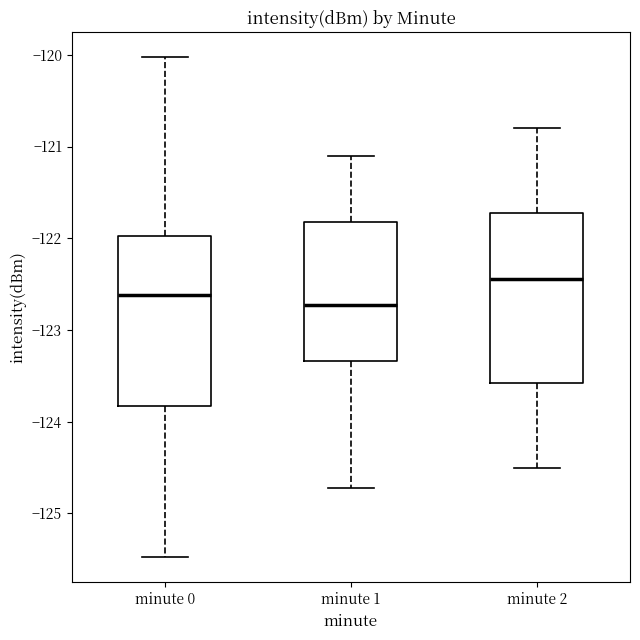

Where does the median line of the box for minute 2 sit on the y-axis? The values are not printed on the chart, so give them approximately, as read against the axis.

-122.4